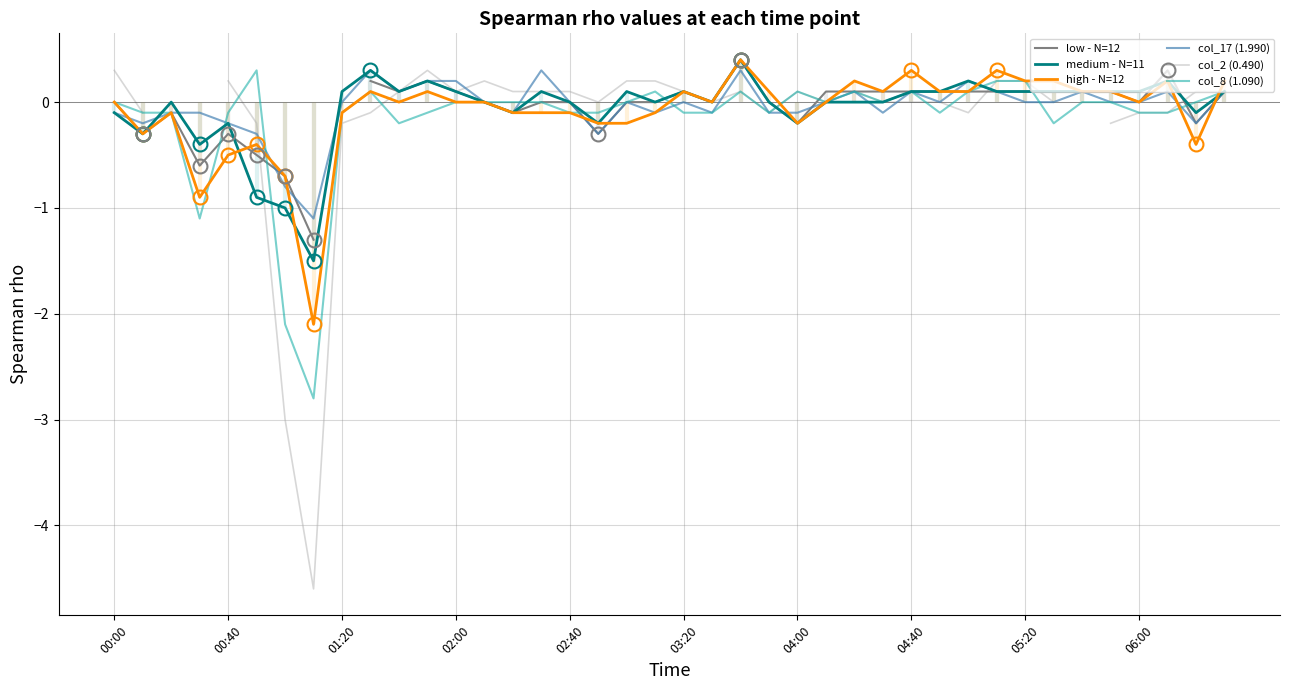

How many categories are shown in the chart?

40